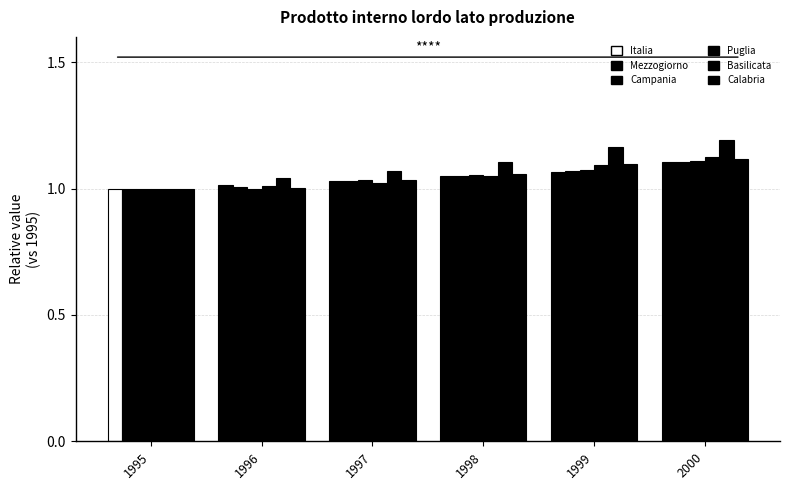

How many categories are shown in the chart?

6